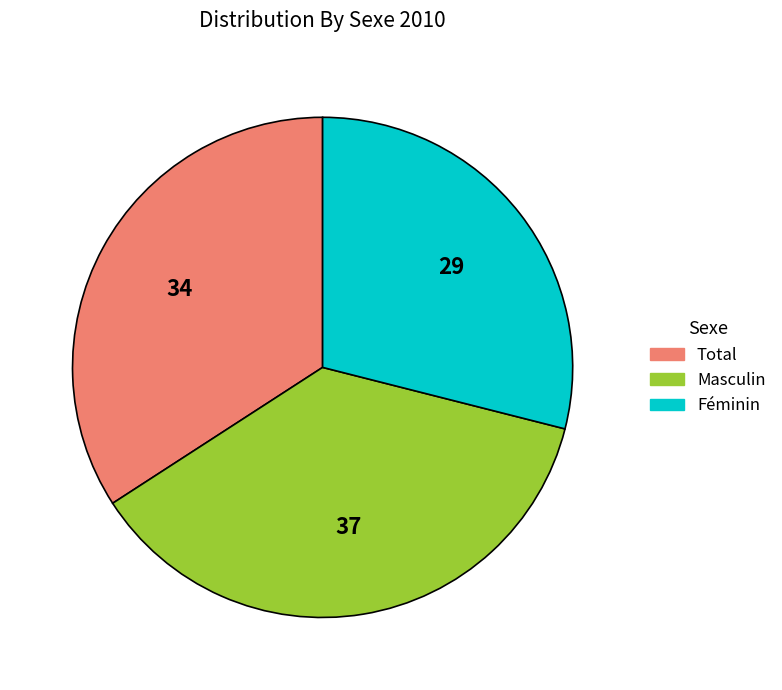

Count the number of slices in the pie.

3